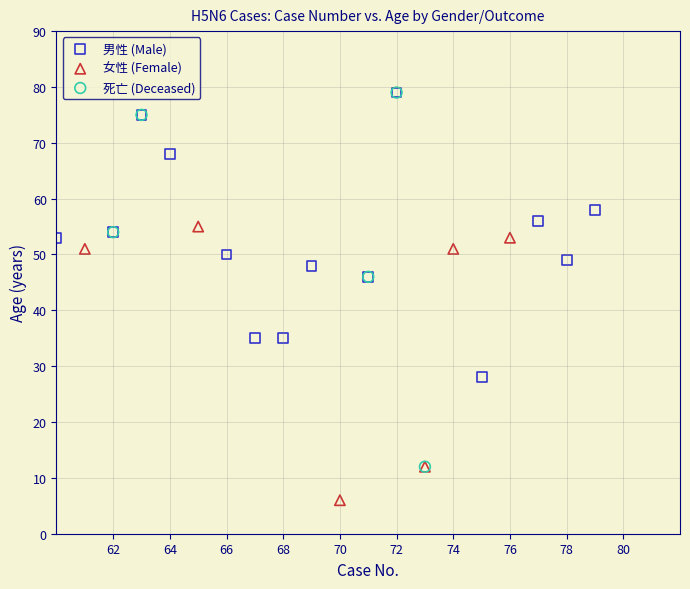

Which series contains the lowest Y value?

女性 (Female)